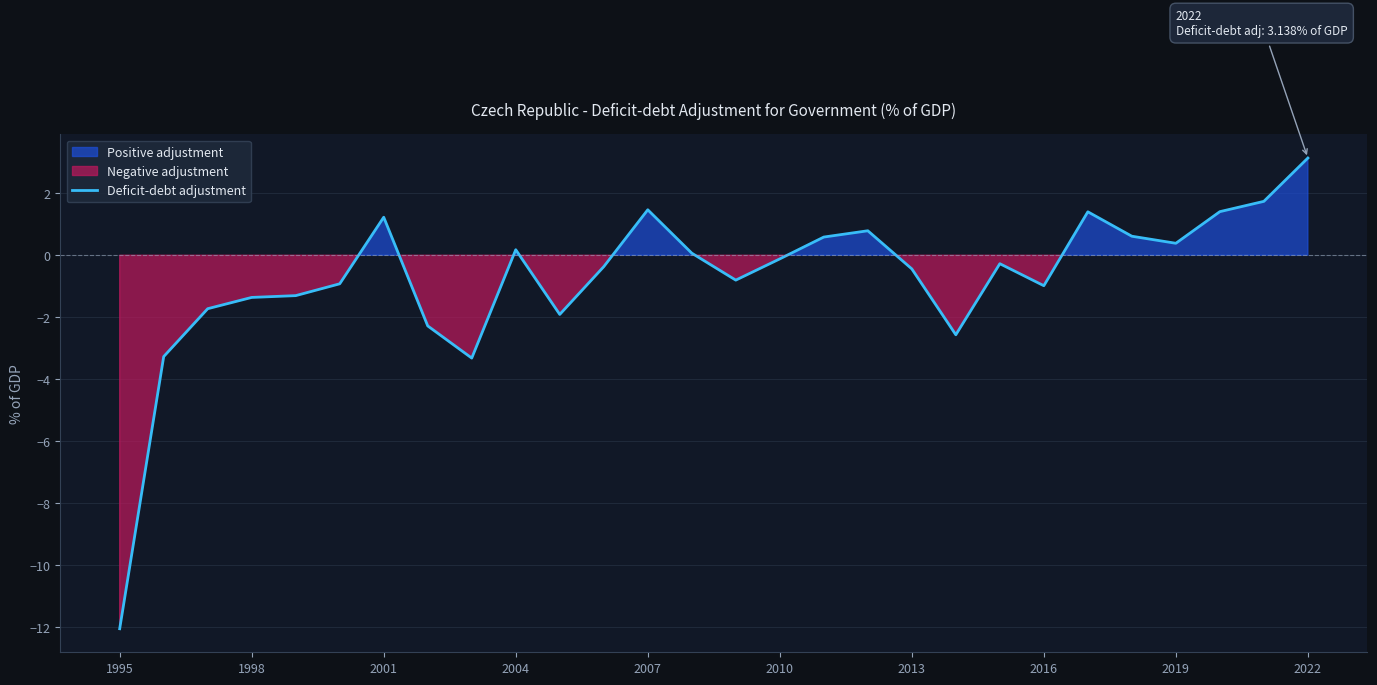

How many points are higher than both their immediate neighbors (excluding endpoints)?

6